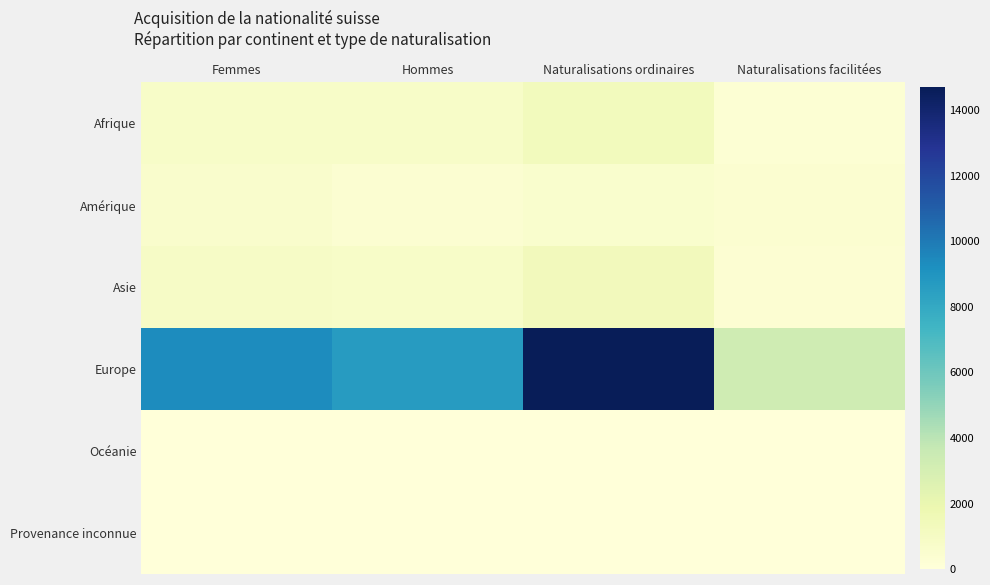

Reading left to right, list all the values displayed in this chart.

Afrique: Femmes=770	Hommes=803	Naturalisations ordinaires=1293	Naturalisations facilitées=280
Amérique: Femmes=630	Hommes=361	Naturalisations ordinaires=553	Naturalisations facilitées=438
Asie: Femmes=901	Hommes=791	Naturalisations ordinaires=1369	Naturalisations facilitées=323
Europe: Femmes=9352	Hommes=8621	Naturalisations ordinaires=14699	Naturalisations facilitées=3273
Océanie: Femmes=22	Hommes=19	Naturalisations ordinaires=31	Naturalisations facilitées=10
Provenance inconnue: Femmes=28	Hommes=48	Naturalisations ordinaires=25	Naturalisations facilitées=32